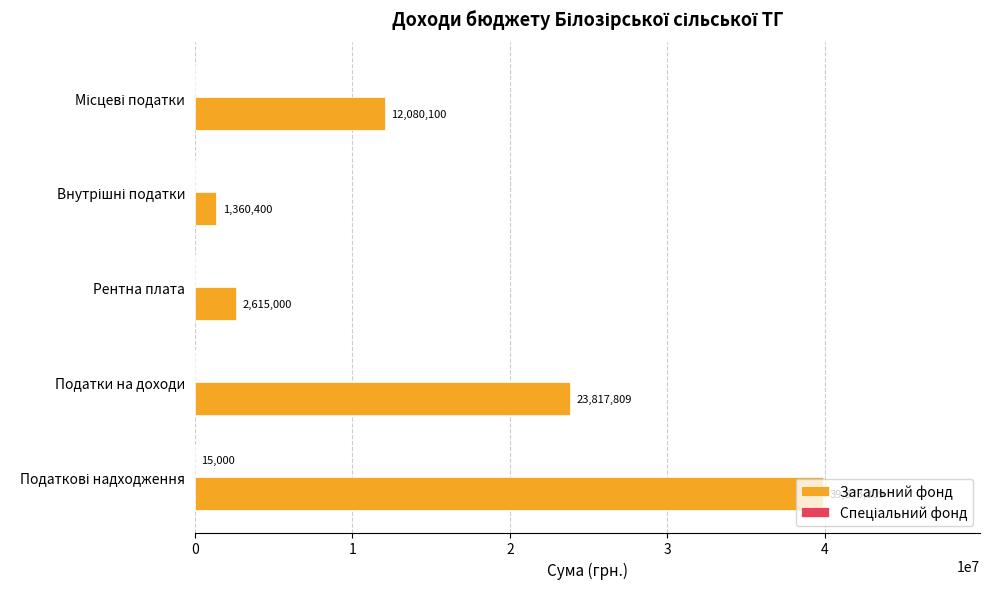

What is the maximum value shown in the chart?

39873309